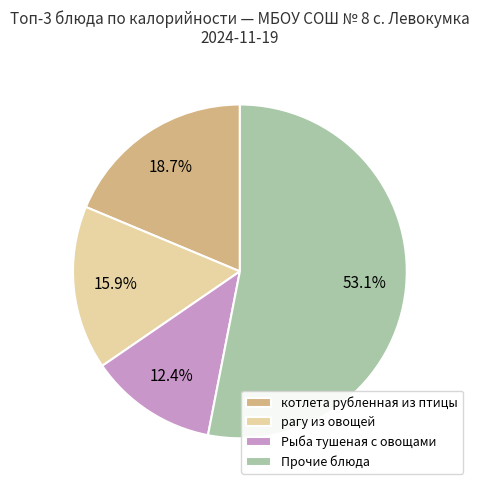

Is it true that Рыба тушеная с овощами is 12% of the pie?

True